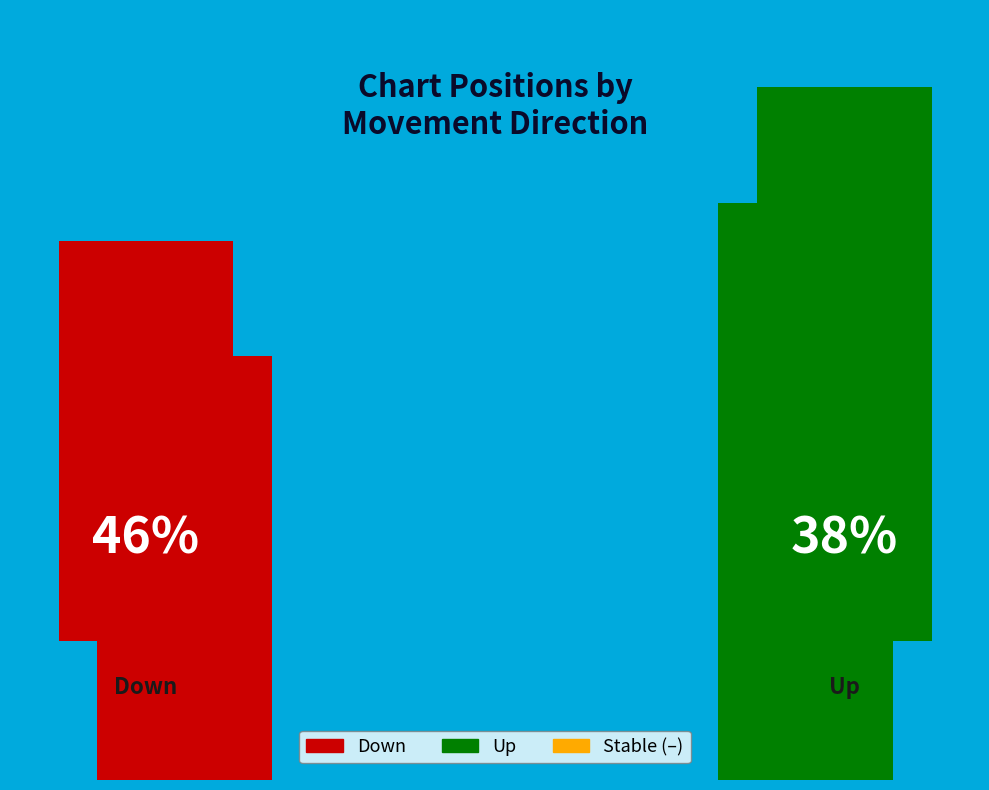

What percentage is NOT represented by -?

84.0%